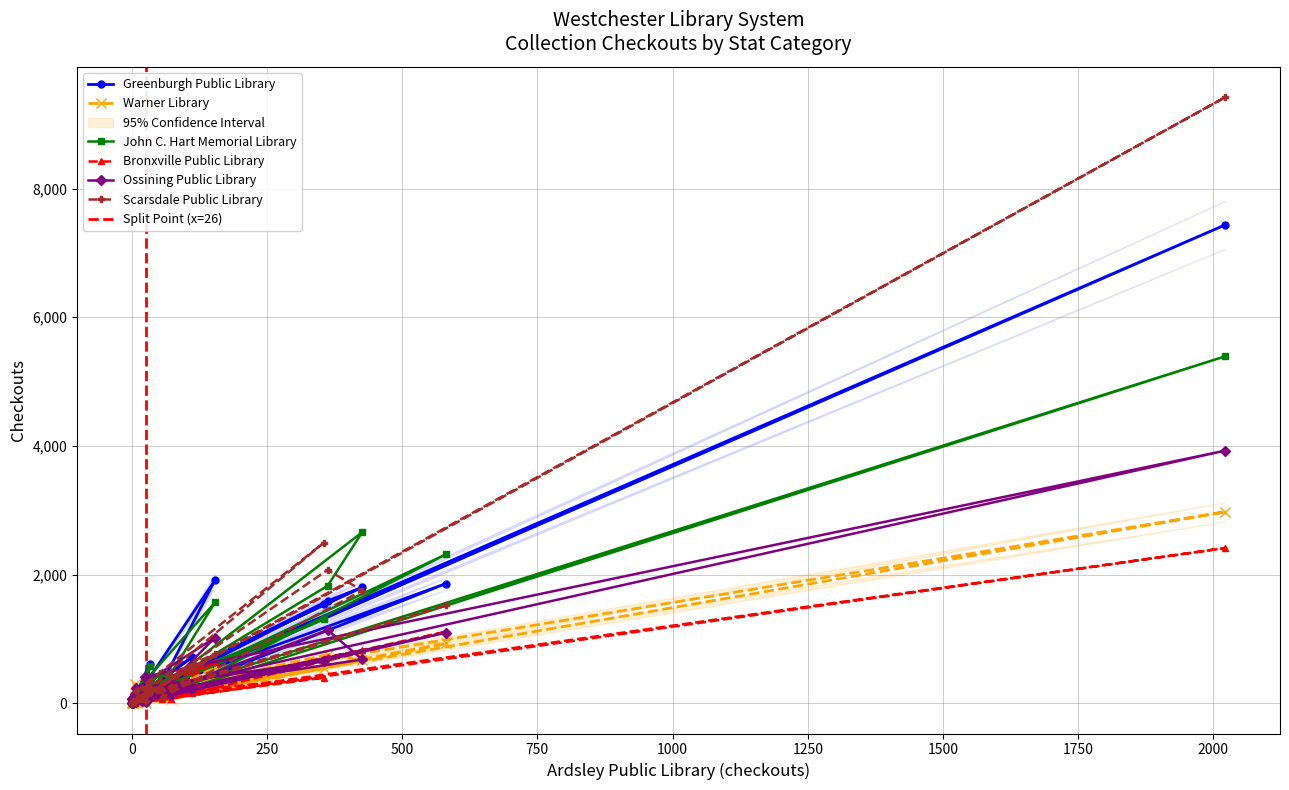

What are all the series names shown in the legend?

Greenburgh Public Library, Warner Library, John C. Hart Memorial Library, Bronxville Public Library, Ossining Public Library, Scarsdale Public Library